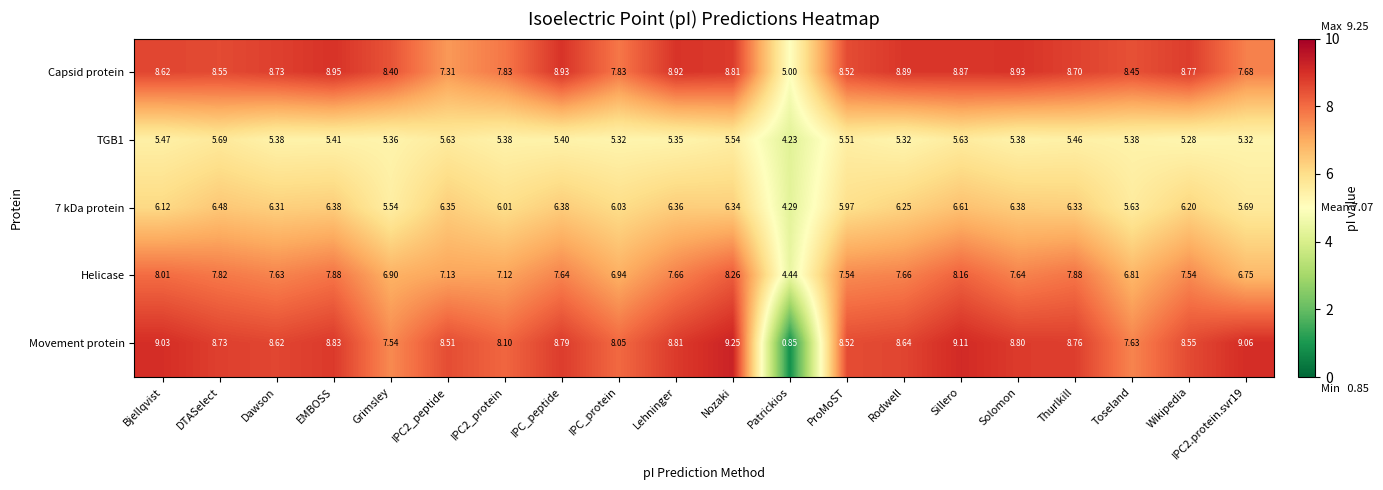

Where does the Movement protein series first go above 8?

Bjellqvist